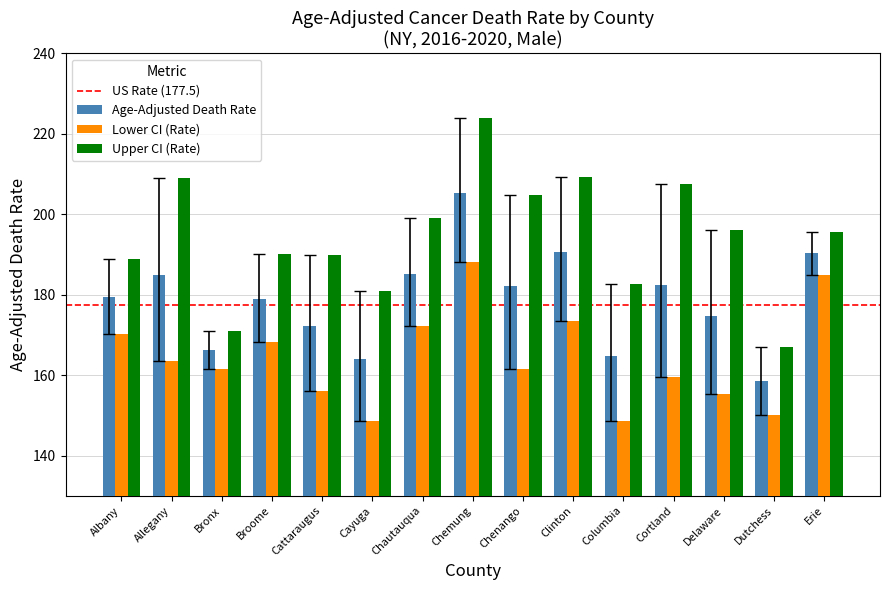

What is the spread (max minus min) of values at Clinton?

35.9